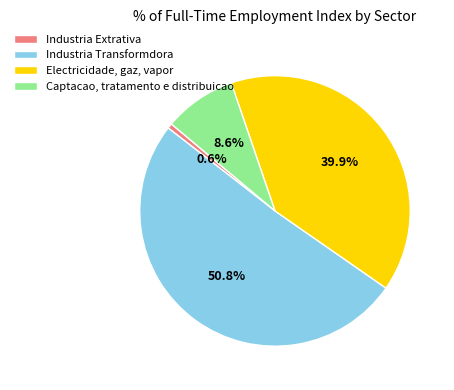

To the nearest percent, what portion does Industria Transformdora represent?

51%